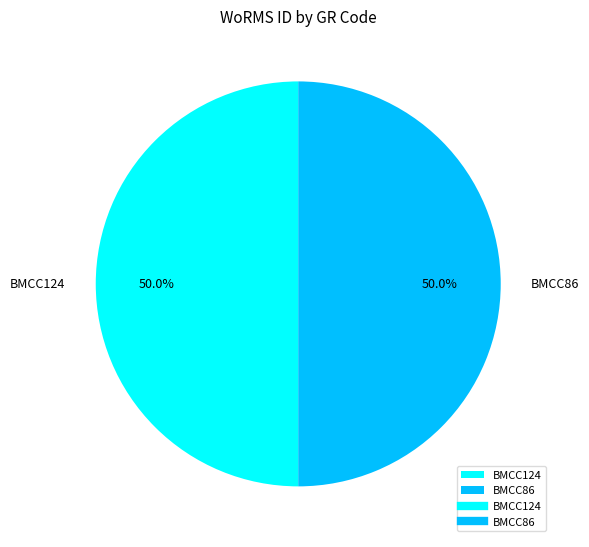

What is the ratio of the value at BMCC124 to the value at BMCC86?

1.0